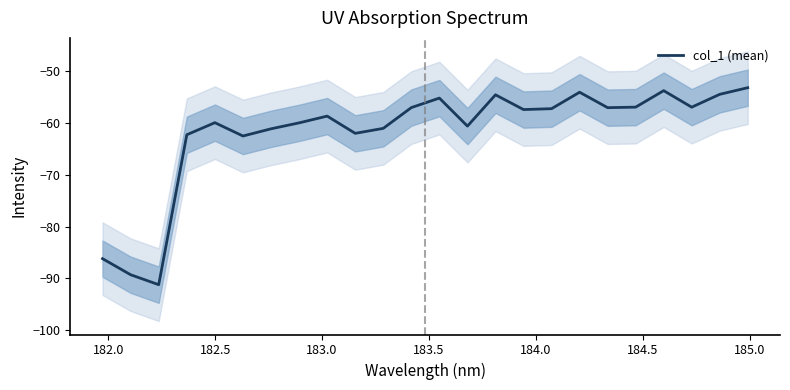

What is the difference between the maximum and minimum values?

38.0